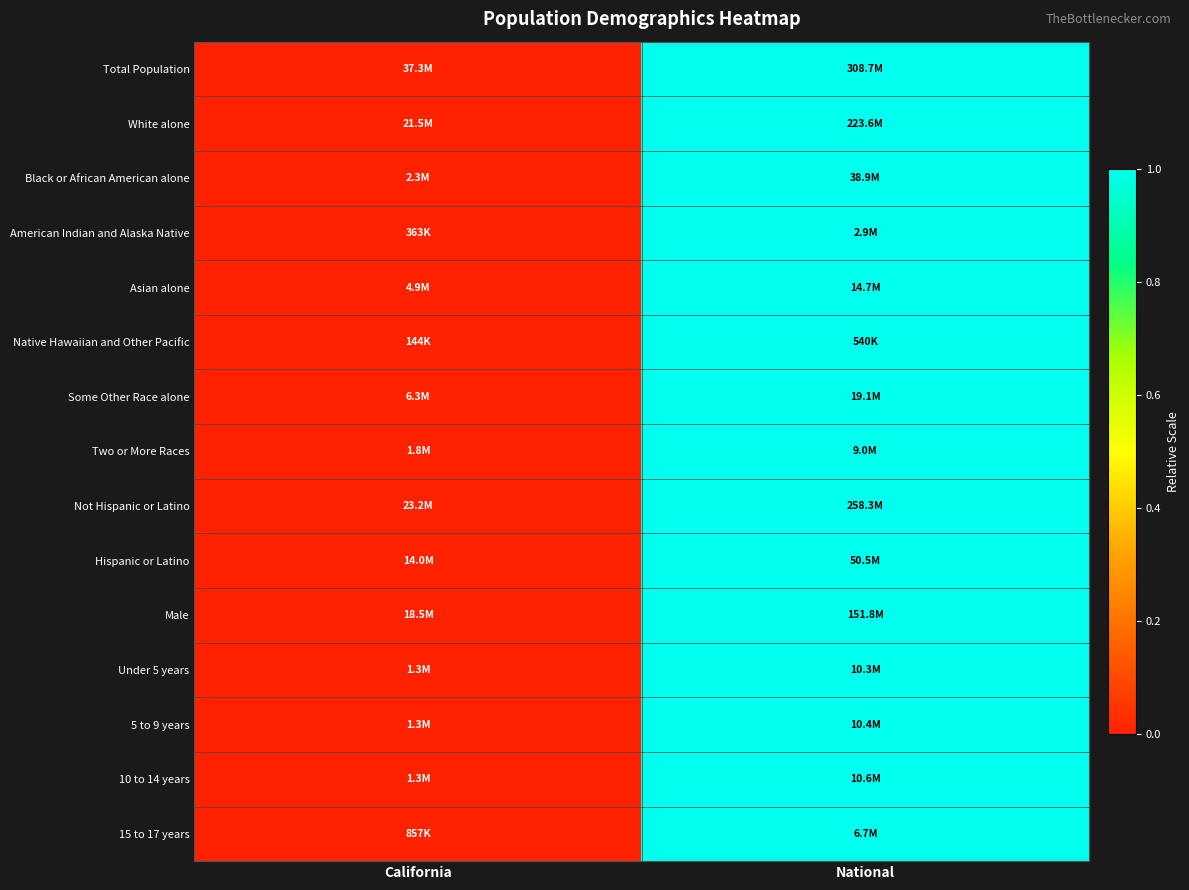

Reading right to left, extract all data points from this chart.

Total Population: National=1	California=0
White alone: National=1	California=0
Black or African American alone: National=1	California=0
American Indian and Alaska Native: National=1	California=0
Asian alone: National=1	California=0
Native Hawaiian and Other Pacific: National=1	California=0
Some Other Race alone: National=1	California=0
Two or More Races: National=1	California=0
Not Hispanic or Latino: National=1	California=0
Hispanic or Latino: National=1	California=0
Male: National=1	California=0
Under 5 years: National=1	California=0
5 to 9 years: National=1	California=0
10 to 14 years: National=1	California=0
15 to 17 years: National=1	California=0